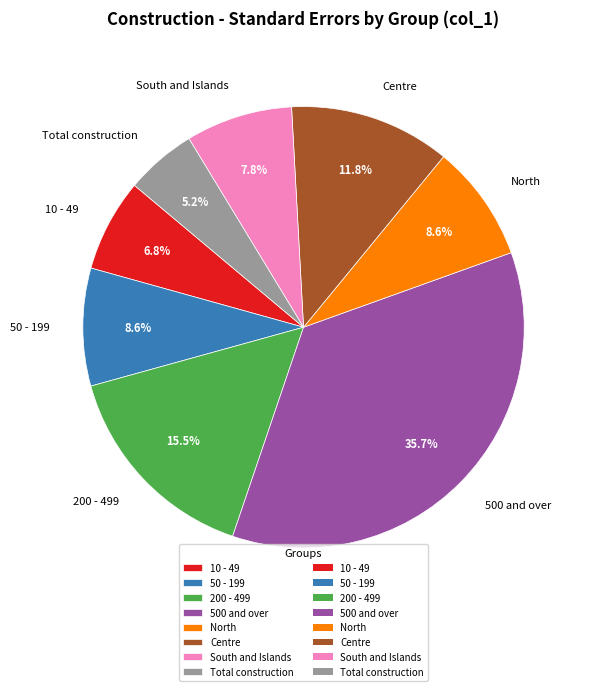

Does Centre represent more than half of the total?

No